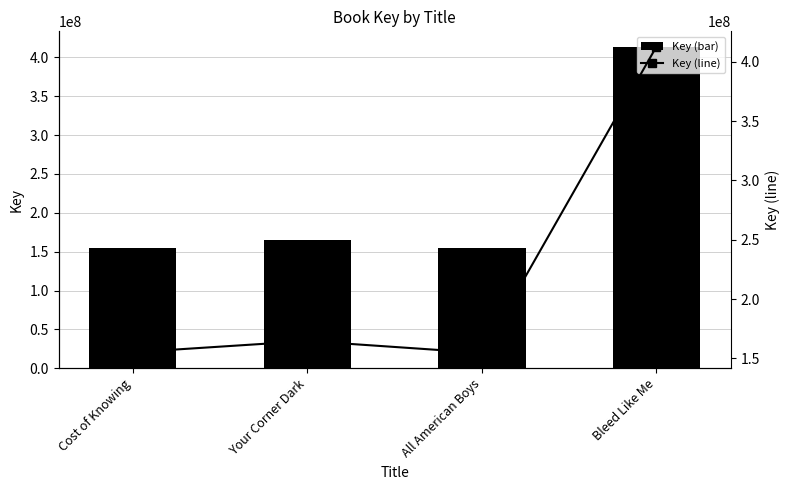

What is the value of the Key bar at the 3rd from the left?

154558184